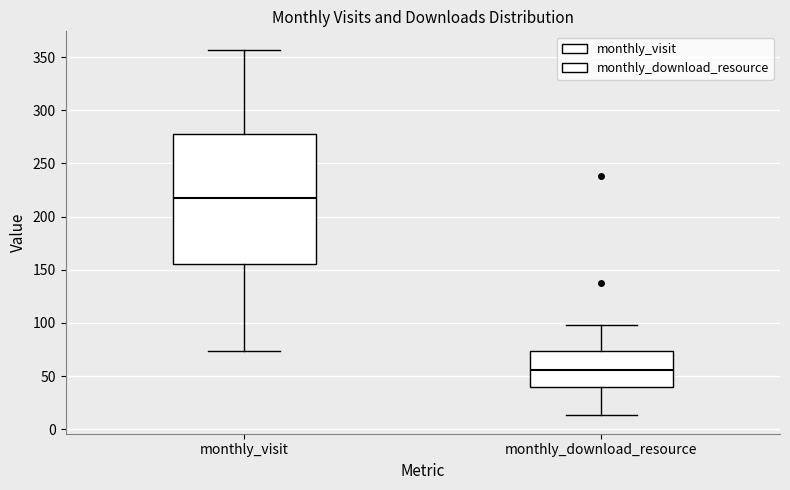

Comparing the boxes themselves (not the whiskers), which one is the tallest?

monthly_visit